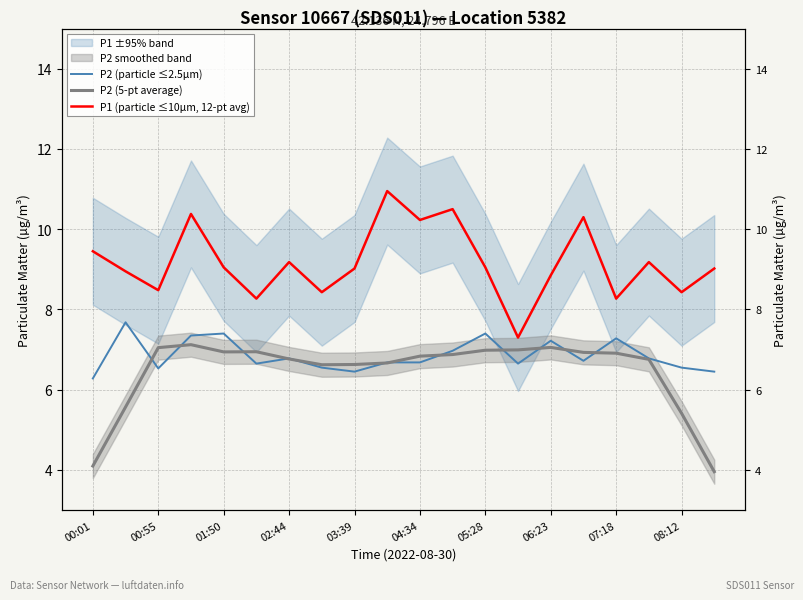

What is the difference between the second highest and second lowest values in the P2 (5-pt average) series?

3.0